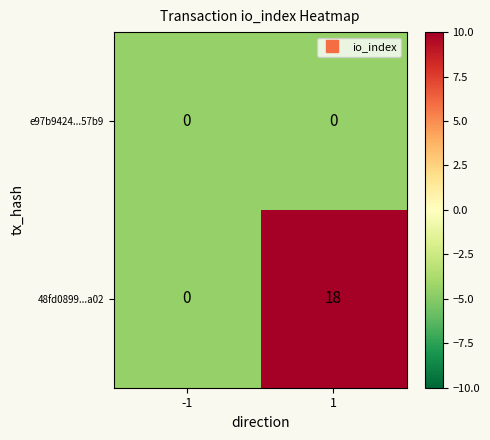

Reading left to right, extract all data points from this chart.

e97b9424...57b9: -1=0	1=0
48fd0899...a02: -1=0	1=18